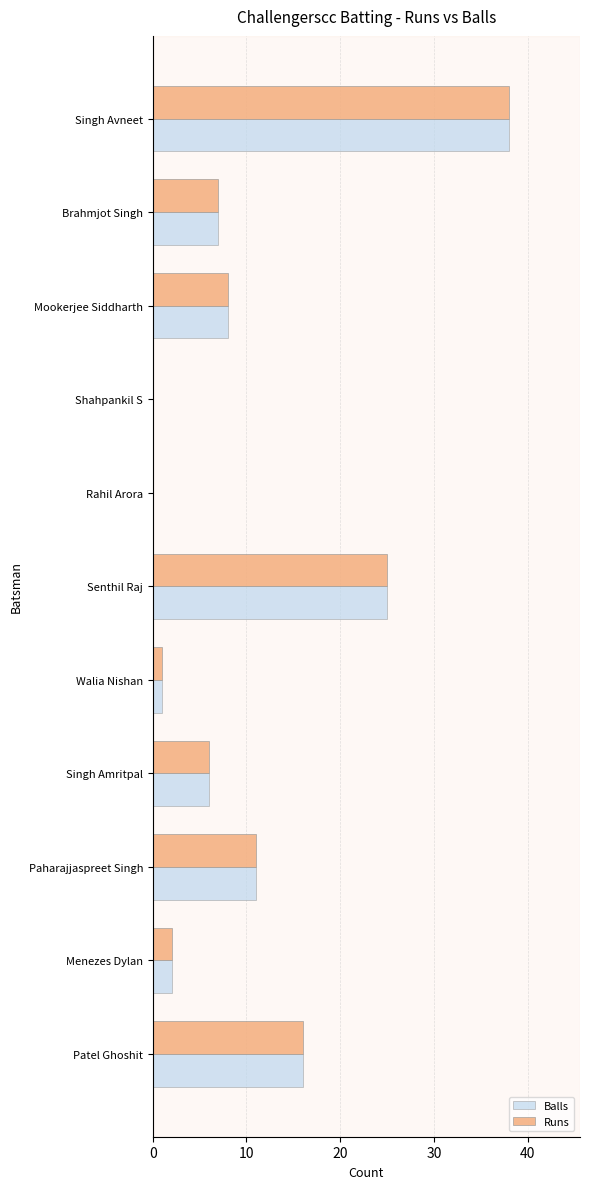

The Runs series shows 0 at Shahpankil S. True or false?

True